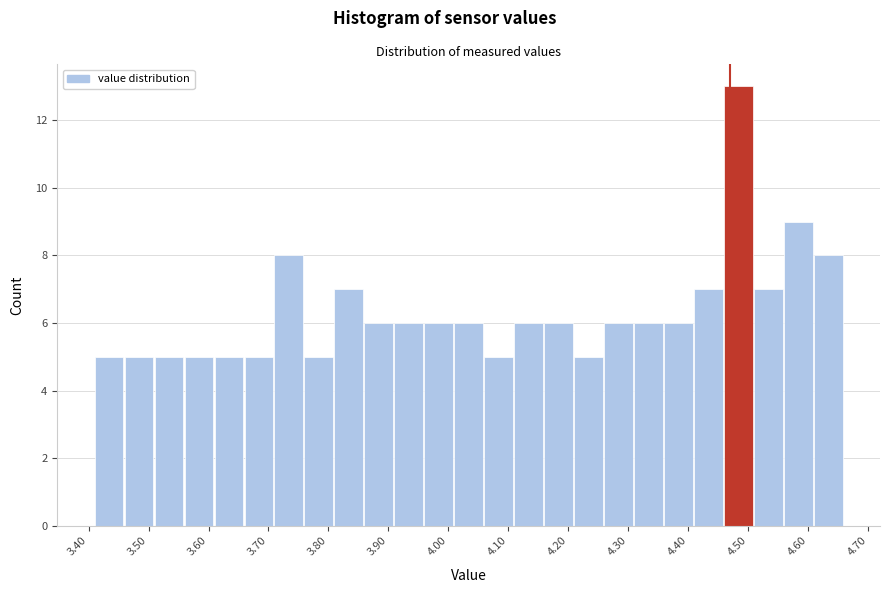

How tall is the bar that spans 3.66 to 3.71 on the x-axis? The values are not printed on the chart, so give them approximately, as read against the axis.

5